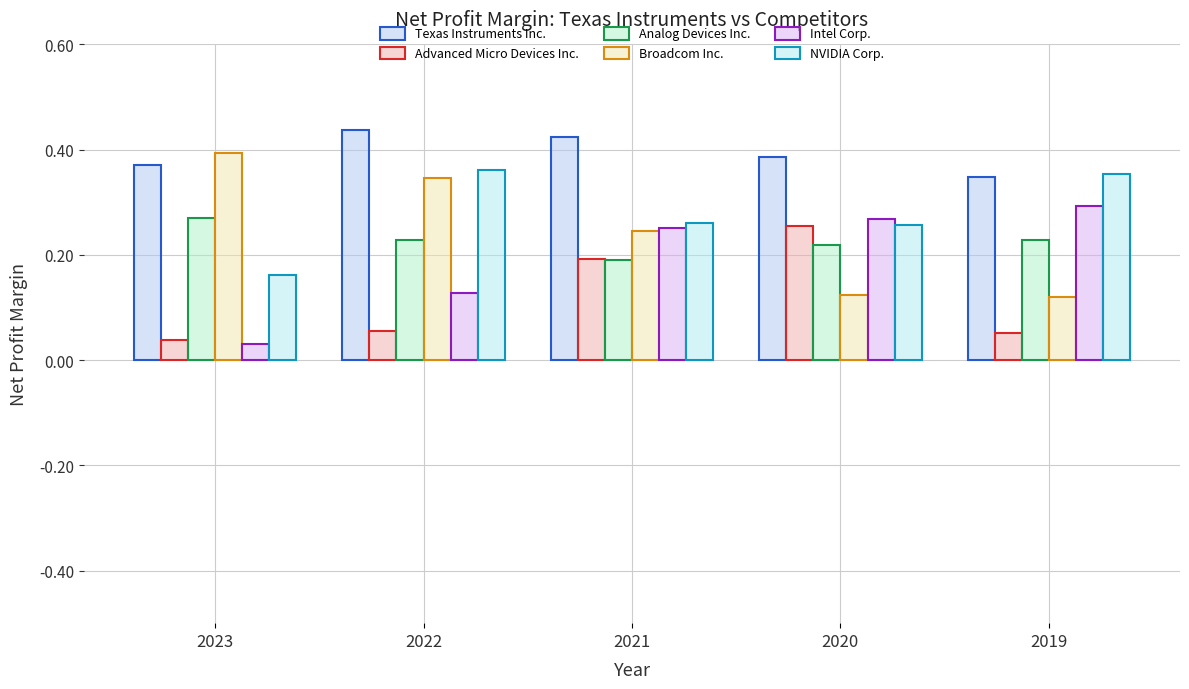

Reading left to right, what are all the values shown in this chart?

Texas Instruments Inc.: 0.4	0.4	0.4	0.4	0.3
Advanced Micro Devices Inc.: 0.0	0.1	0.2	0.3	0.1
Analog Devices Inc.: 0.3	0.2	0.2	0.2	0.2
Broadcom Inc.: 0.4	0.3	0.2	0.1	0.1
Intel Corp.: 0.0	0.1	0.3	0.3	0.3
NVIDIA Corp.: 0.2	0.4	0.3	0.3	0.4